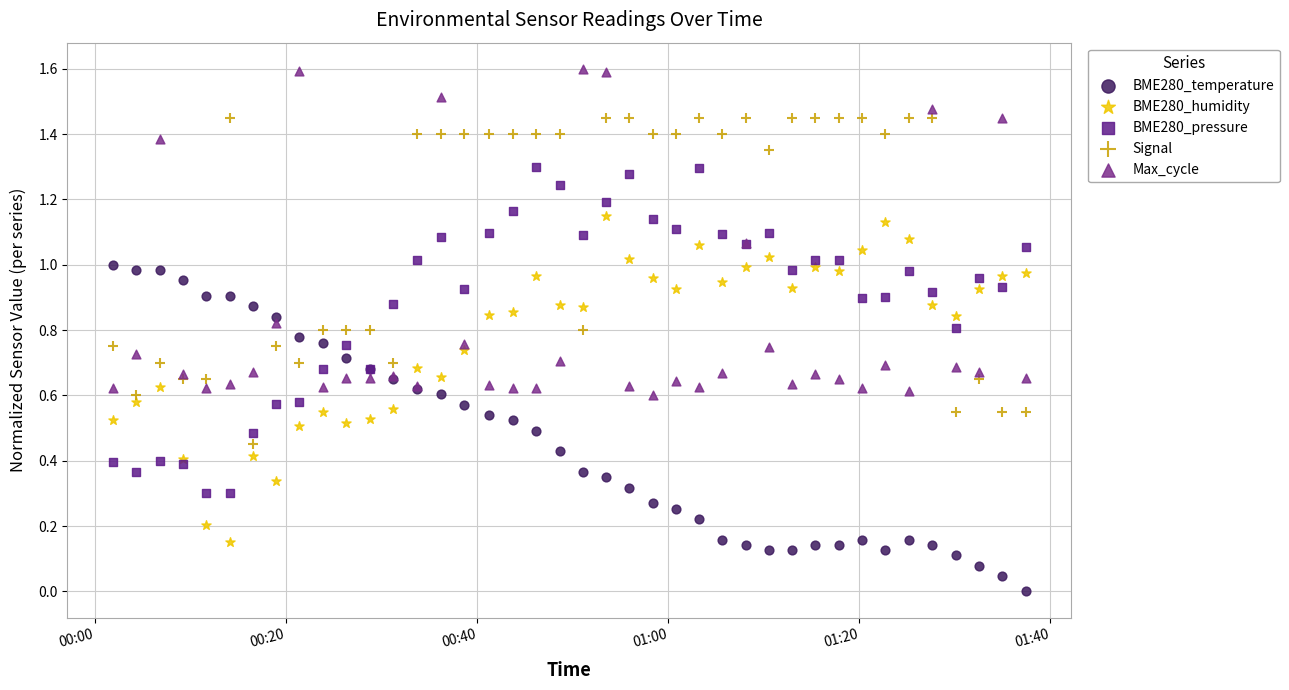

Which series contains the lowest Y value?

BME280_temperature